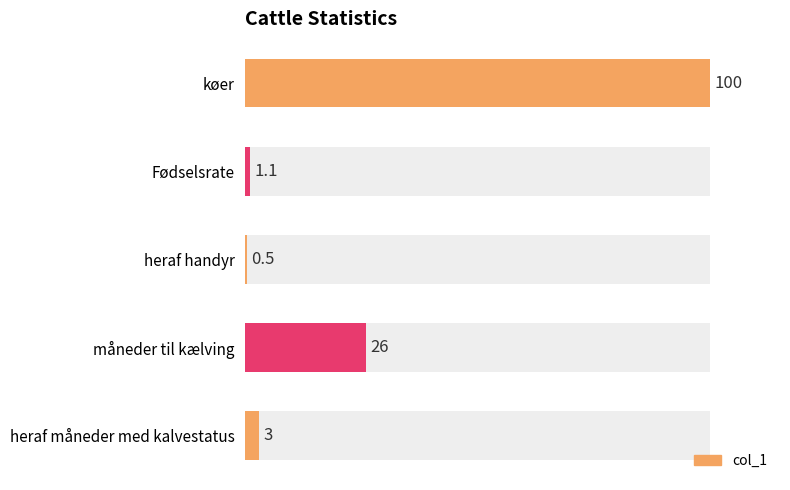

What is the difference between the maximum and minimum values?

99.5